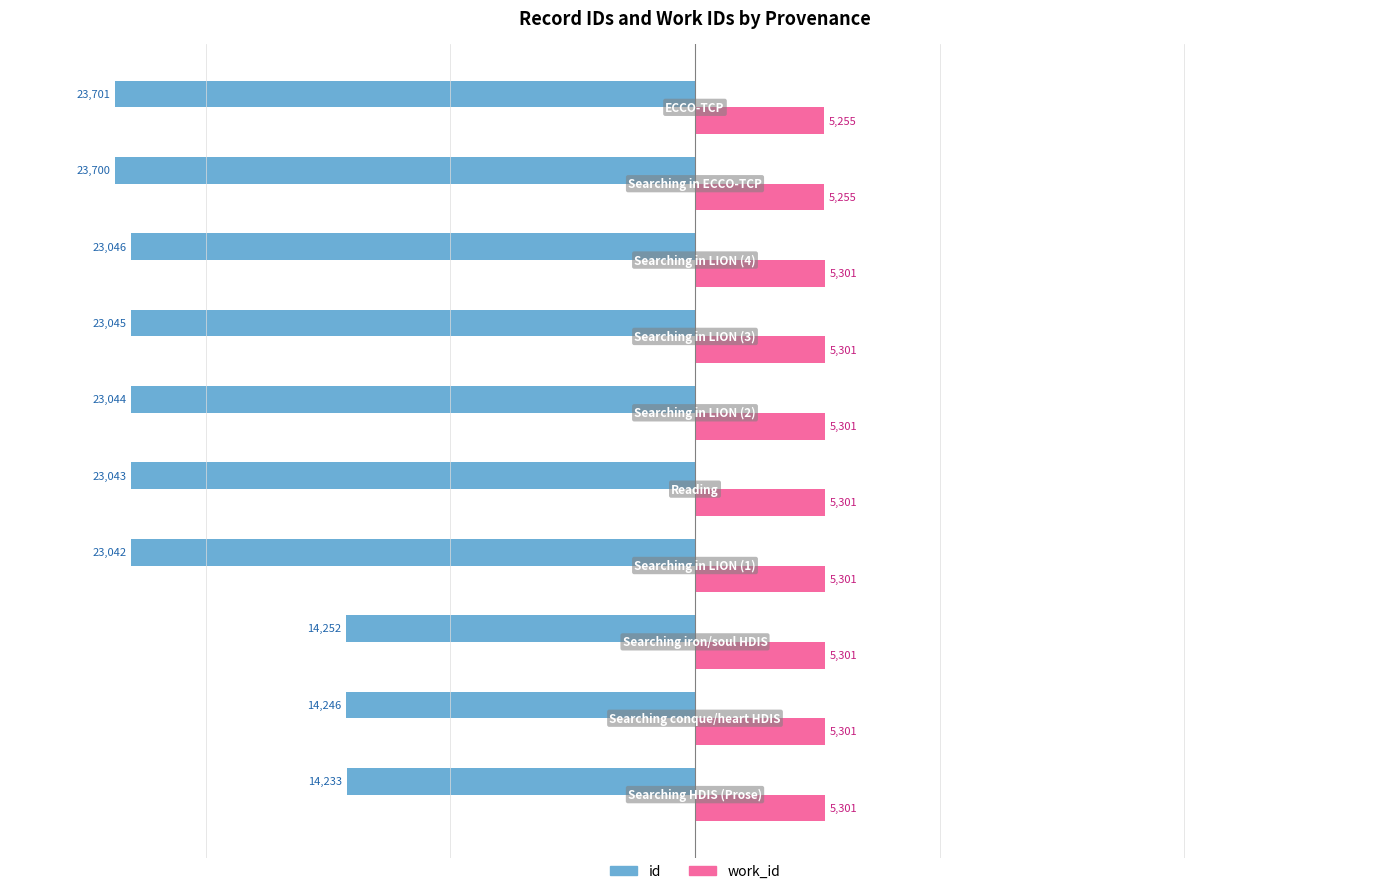

What is the lowest value of the work_id series?

5255